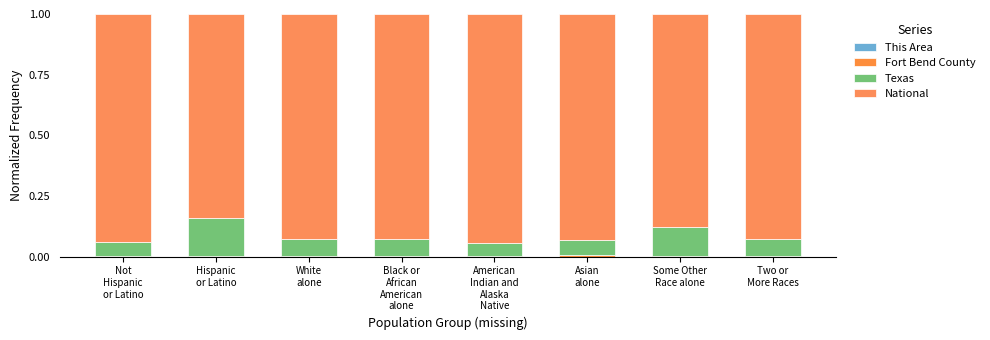

Are the bars grouped side by side (vs. stacked)?

No